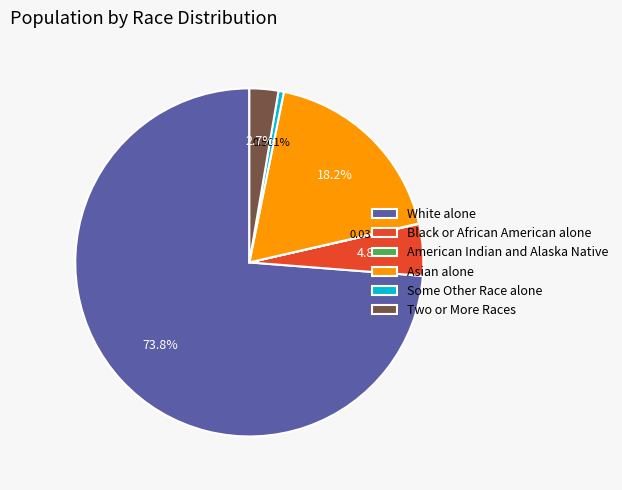

Which slice is the largest?

White alone